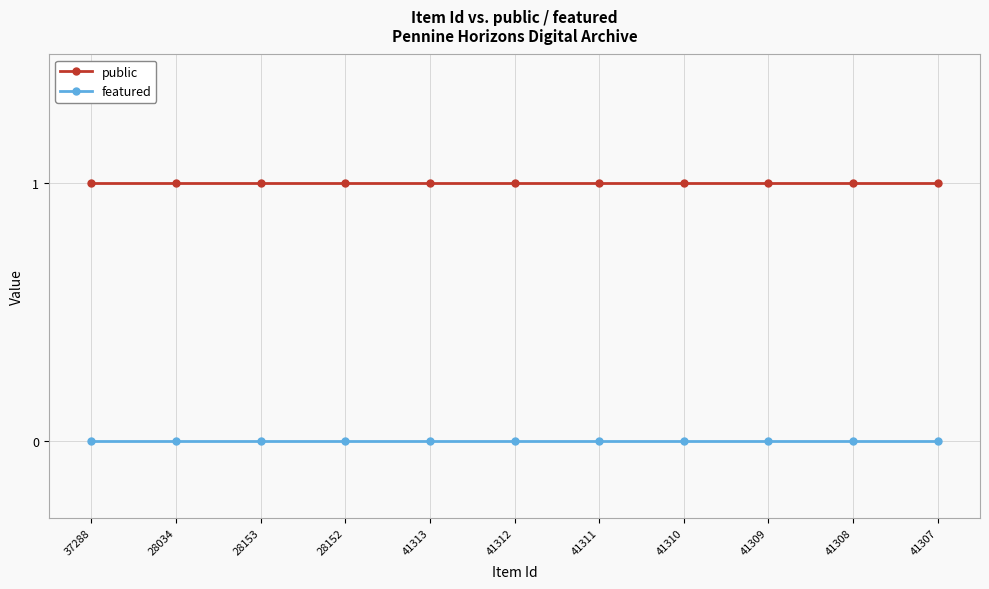

Is the value of featured at 28153 greater than the value of public at 28034?

No